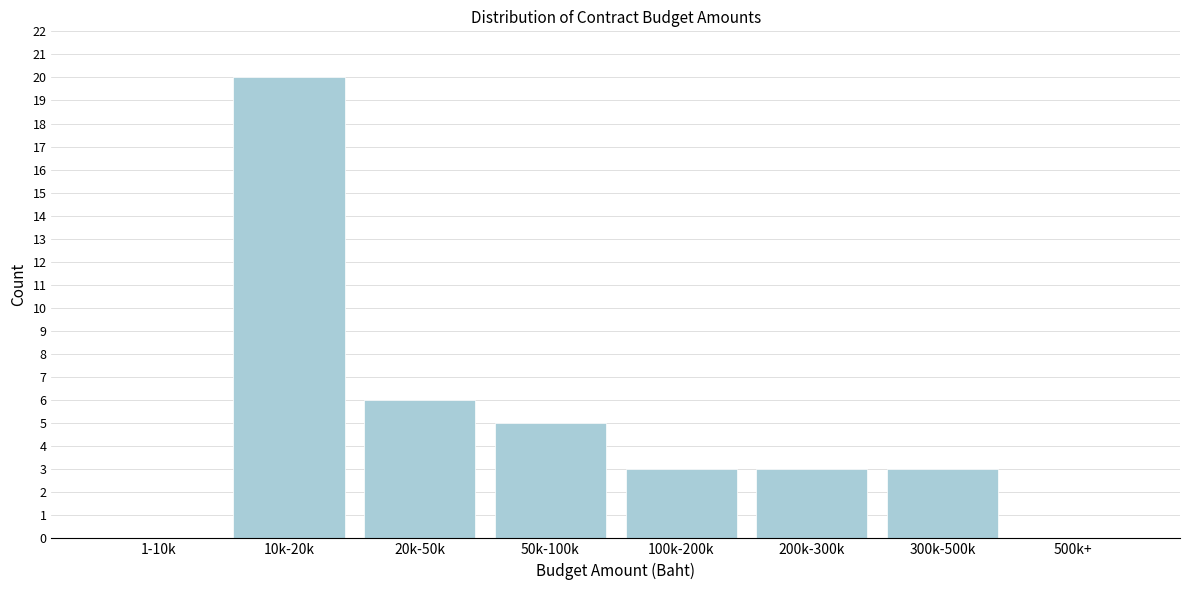

Reading left to right, transcribe all the data shown in this chart.

1-10k=0	10k-20k=20	20k-50k=6	50k-100k=5	100k-200k=3	200k-300k=3	300k-500k=3	500k+=0